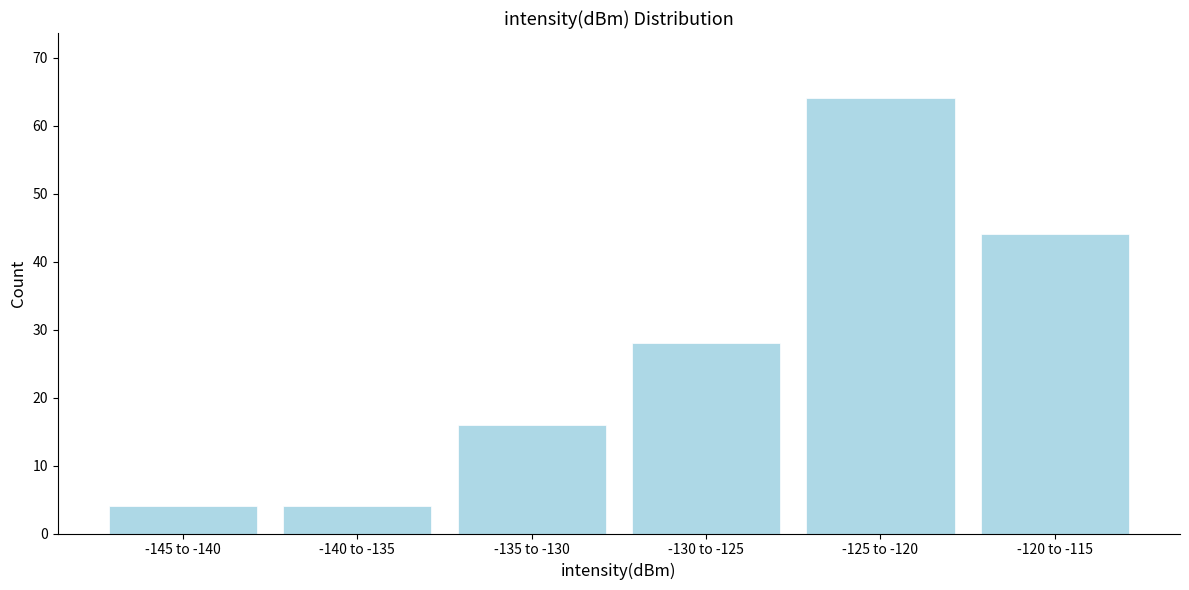

Reading left to right, transcribe all the data shown in this chart.

4	4	16	28	64	44